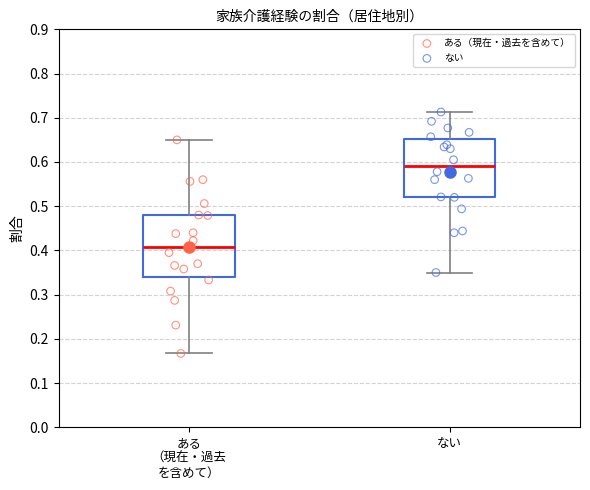

Reading left to right, read every box against the y-axis: the position of its median line, the range the box covers, and the ends of its whiskers. The values are not printed on the chart, so give them approximately, as read against the axis.

ある （現在・過去 を含めて）: median 0.41, box 0.34 to 0.48, whiskers 0.17 to 0.65
ない: median 0.59, box 0.52 to 0.65, whiskers 0.35 to 0.71